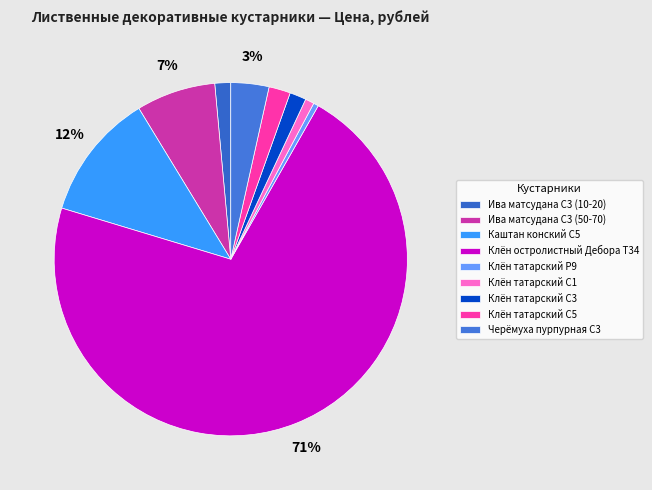

To the nearest percent, what is the difference between the largest and smallest slice percentages?

71%